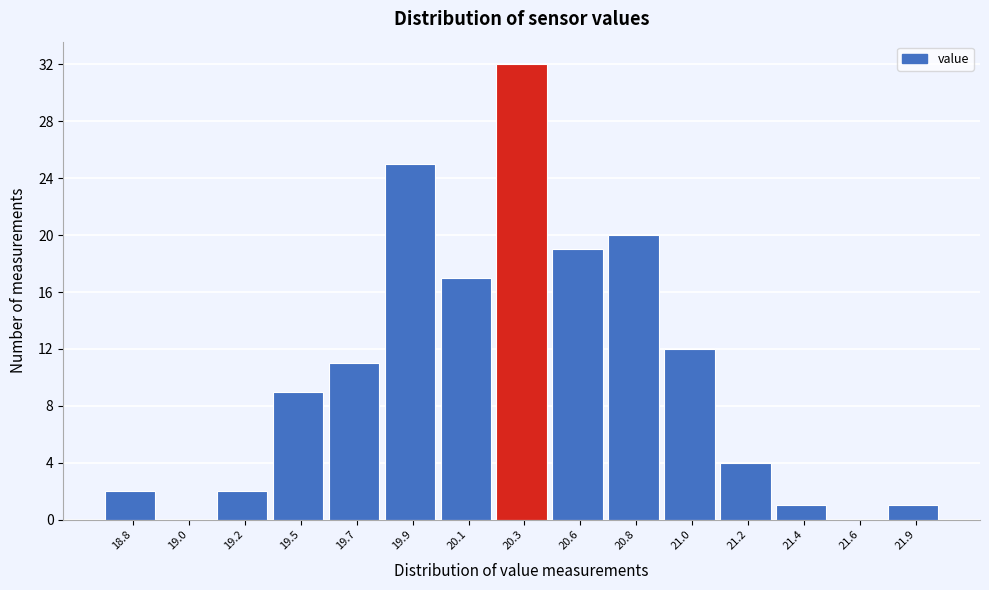

Reading left to right, what are all the values shown in this chart?

18.8=2	19.0=0	19.2=2	19.5=9	19.7=11	19.9=25	20.1=17	20.3=32	20.6=19	20.8=20	21.0=12	21.2=4	21.4=1	21.6=0	21.9=1